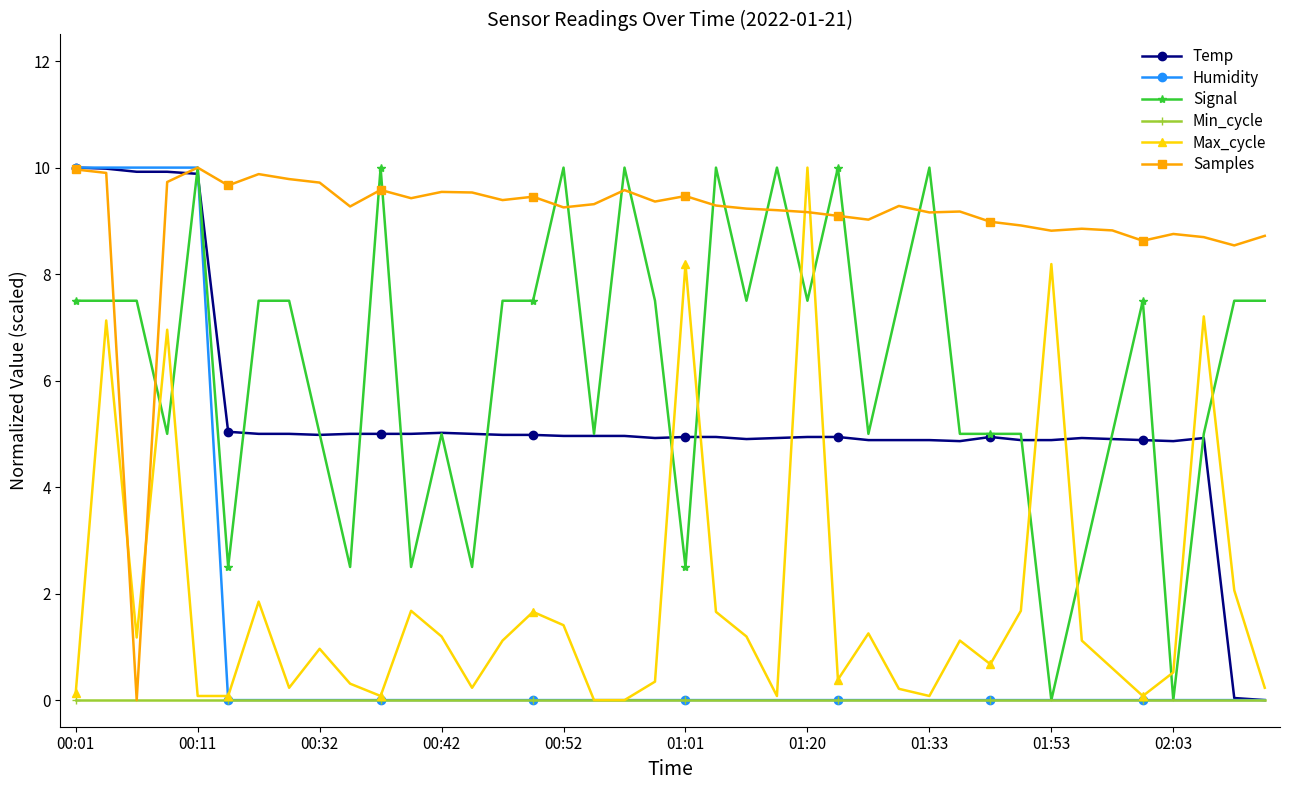

What is the greatest value displayed?

10.0